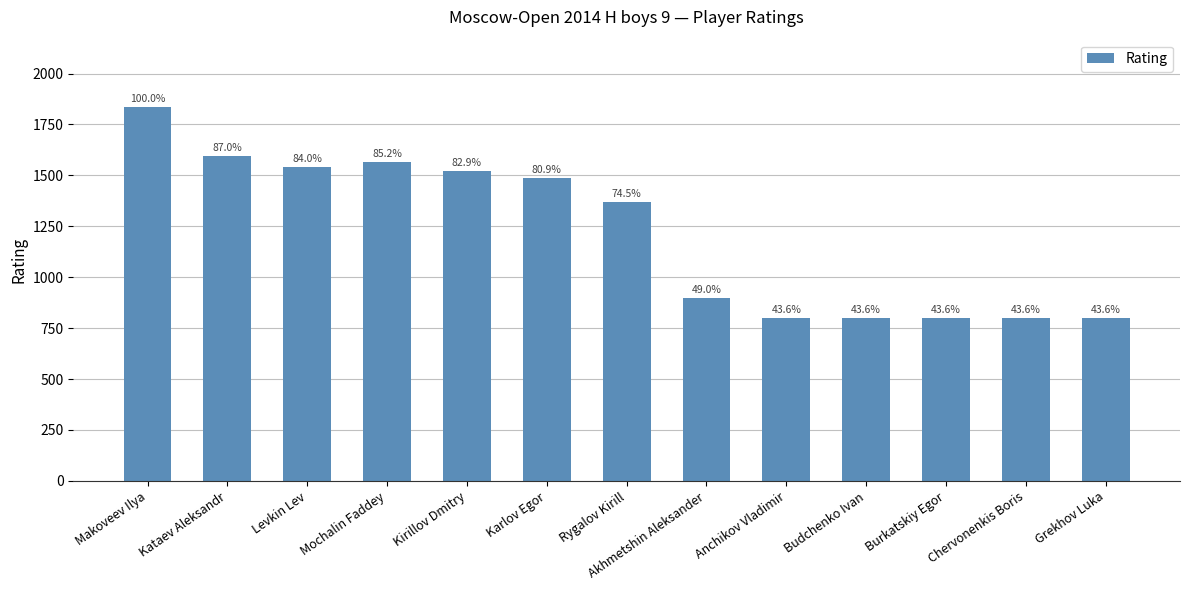

What is the label of the 6th bar from the left?

Karlov Egor